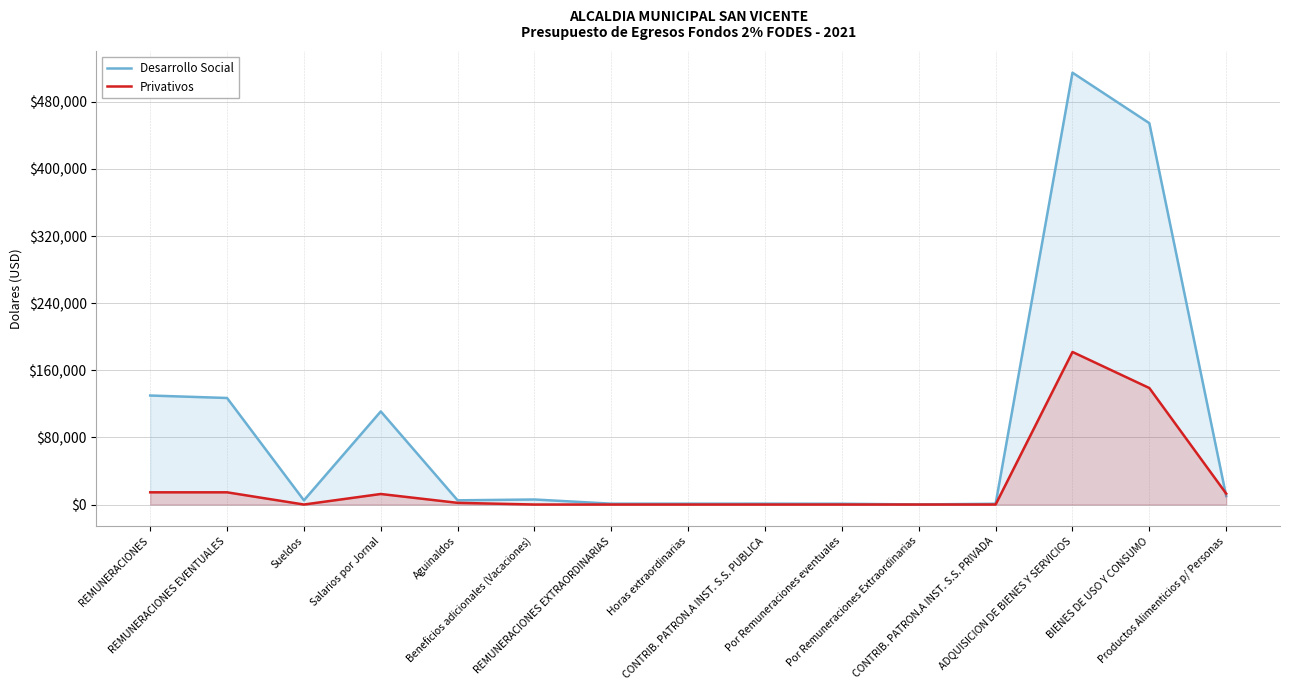

What is the label of the 10th point from the left?

Por Remuneraciones eventuales